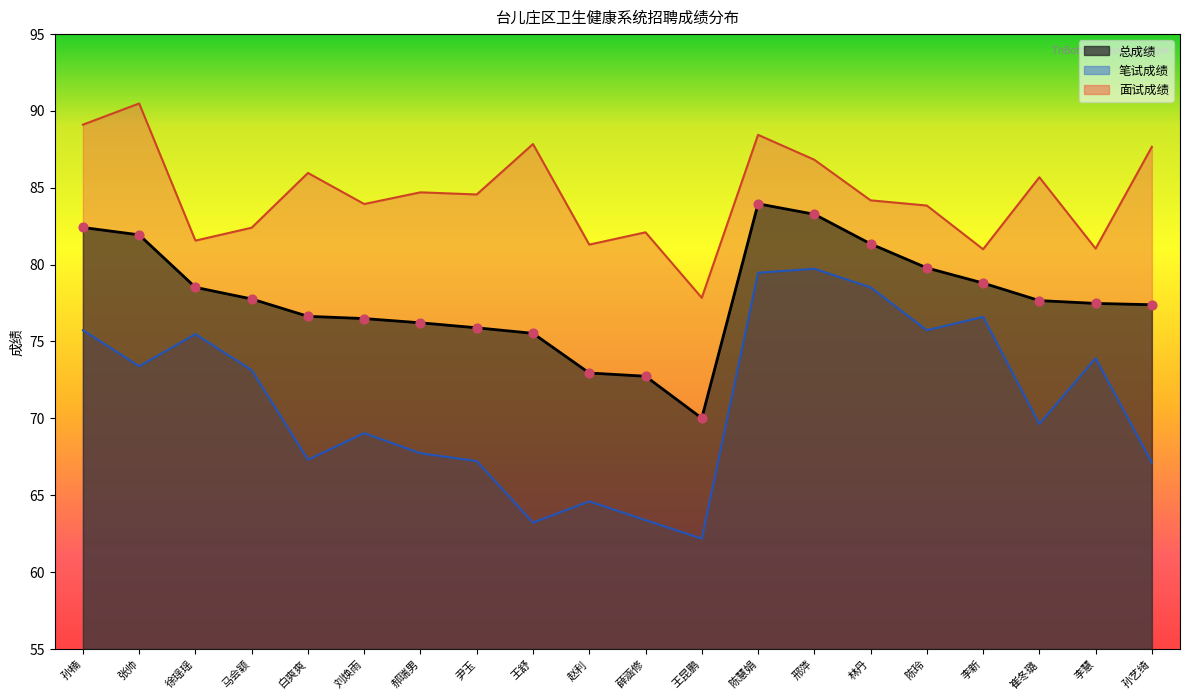

Which series reaches the minimum Y coordinate?

笔试成绩